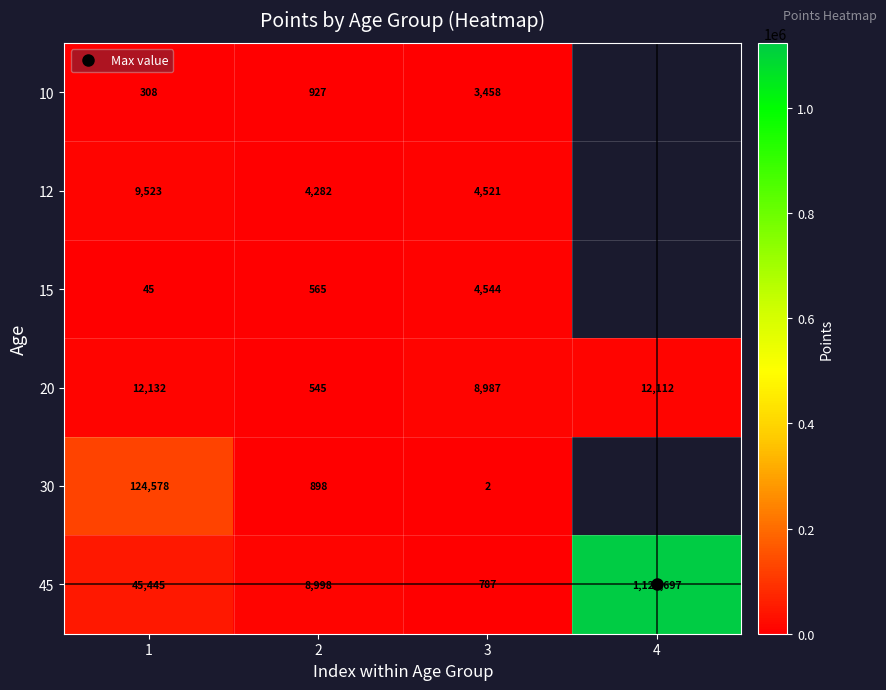

How many values in 12 are above zero?

3